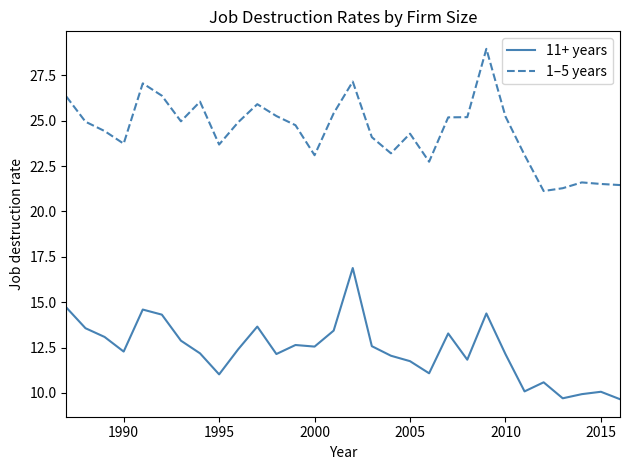

What is the smallest value displayed?

9.7